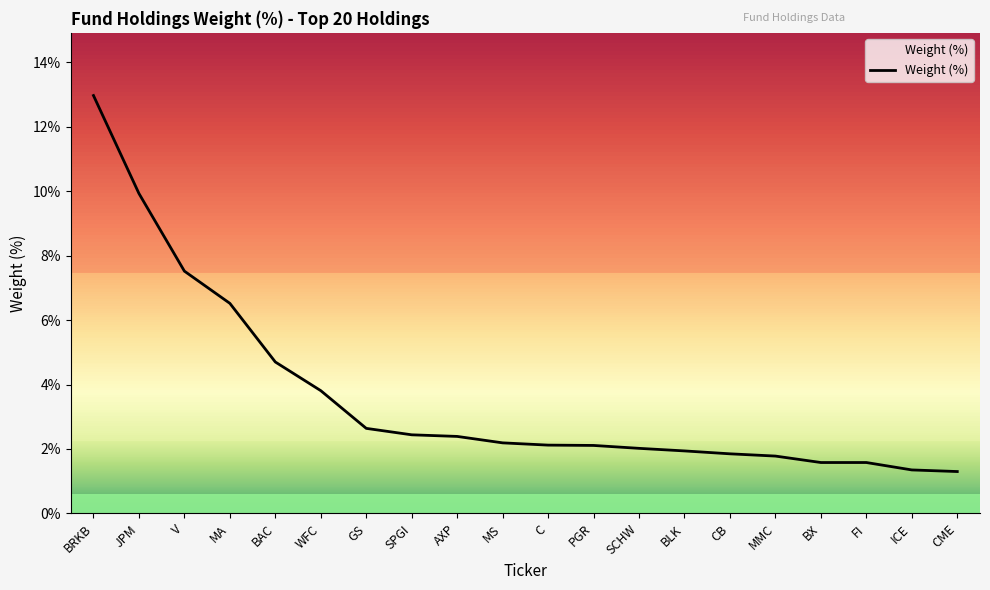

What is the difference between the values at PGR and BRKB?

10.9